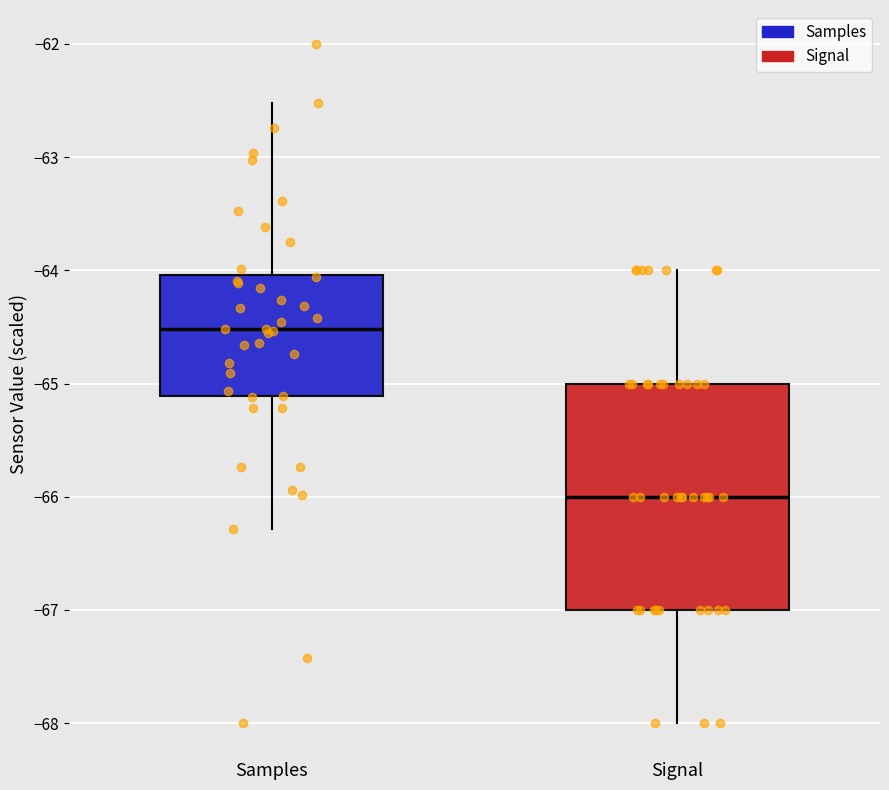

Which box is the tallest, from its lower edge to its upper edge?

Signal